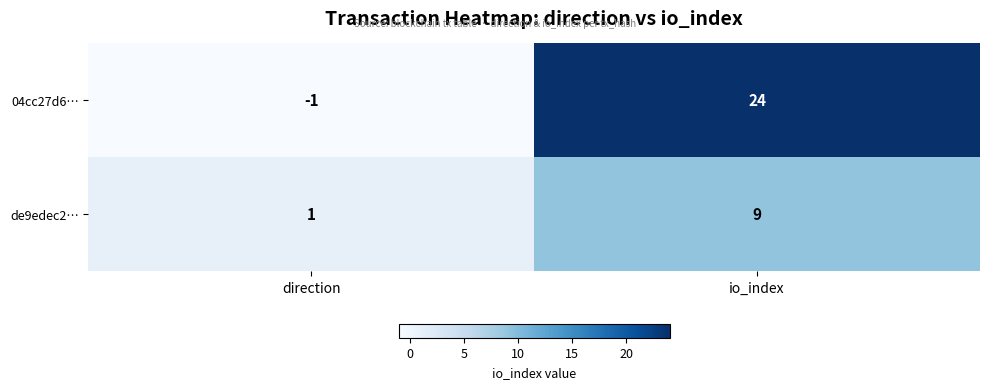

Reading left to right, list all the values displayed in this chart.

04cc27d6…: -1	24
de9edec2…: 1	9